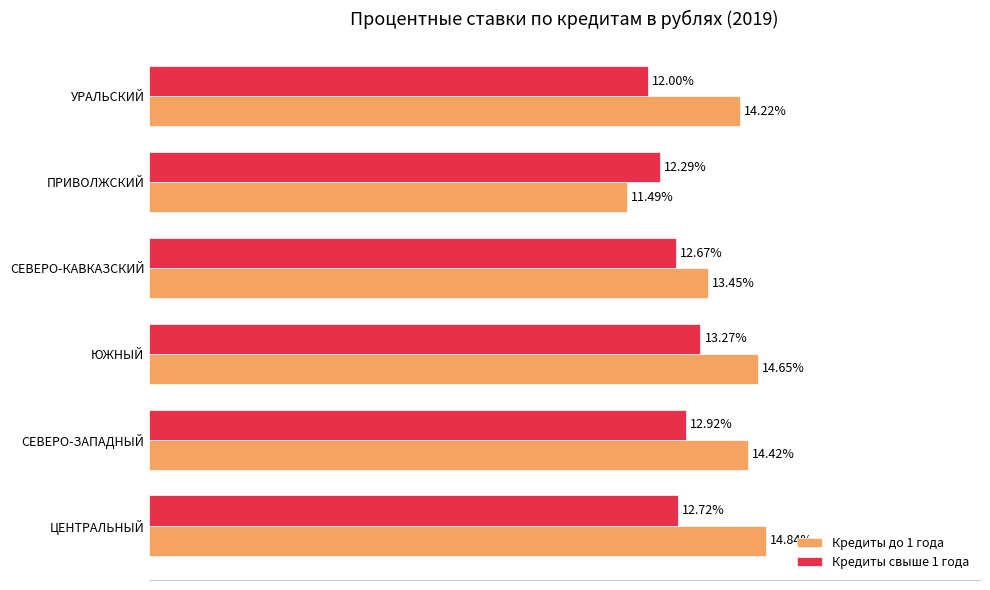

Where is Кредиты до 1 года nearest to the value 13?

СЕВЕРО-КАВКАЗСКИЙ